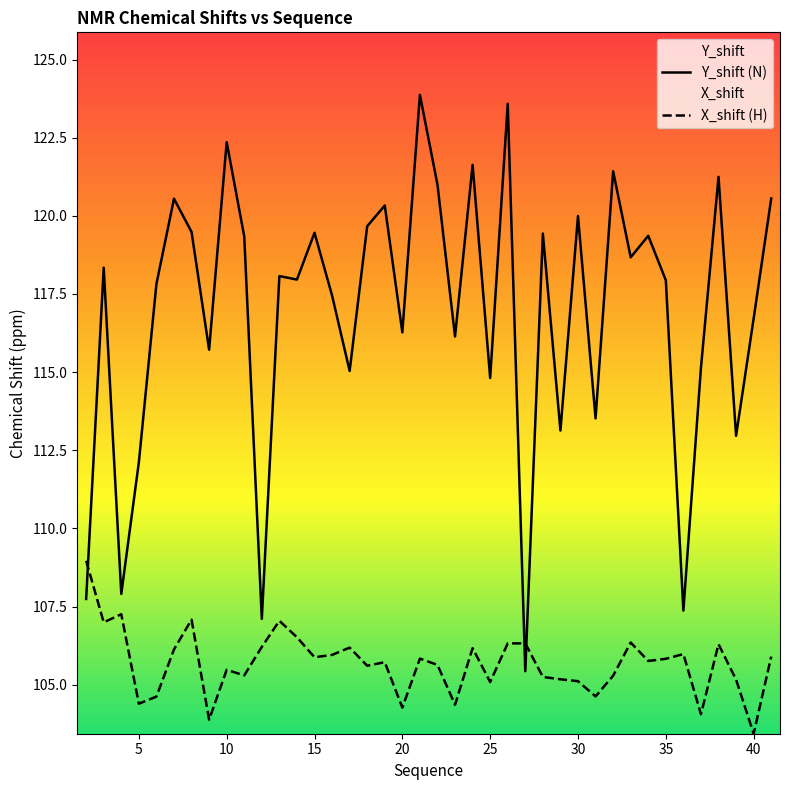

How many lines are shown in the chart?

2